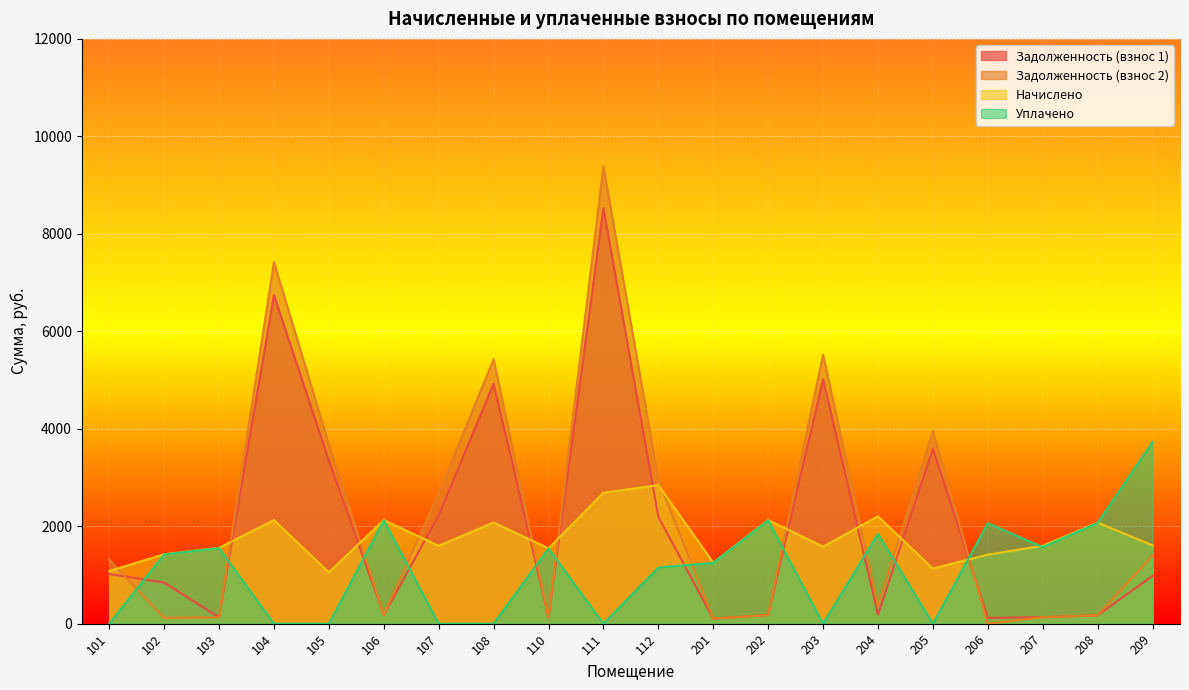

Reading left to right, what are all the values shown in this chart?

zadolzhennost: 101=1020.1	102=843.3	103=129.6	104=6743.4	105=3344.3	106=177.1	107=2222.6	108=4922.2	110=128.9	111=8525.3	112=2190.9	201=104.4	202=177.1	203=5016.5	204=183.6	205=3591.0	206=118.1	207=133.2	208=172.8	209=980.4
zadolzhennost2: 101=1312.7	102=118.8	103=129.6	104=7419.7	105=3679.7	106=177.1	107=2670.4	108=5425.3	110=128.9	111=9380.2	112=2949.1	201=104.4	202=177.1	203=5519.5	204=367.2	205=3951.1	206=0.0	207=133.2	208=172.8	209=1399.4
nachisleno: 101=1080.0	102=1425.6	103=1555.2	104=2125.4	105=1054.1	106=2125.4	107=1598.4	108=2075.2	110=1546.6	111=2687.0	112=2842.6	201=1252.8	202=2125.4	203=1581.1	204=2203.2	205=1131.8	206=1417.0	207=1598.4	208=2073.6	209=1607.0
uplachheno: 101=0.0	102=1420.7	103=1550.0	104=0.0	105=0.0	106=2118.1	107=0.0	108=0.0	110=1541.2	111=0.0	112=1151.4	201=1248.5	202=2118.1	203=0.0	204=1842.5	205=0.0	206=2060.6	207=1570.5	208=2066.4	209=3727.4